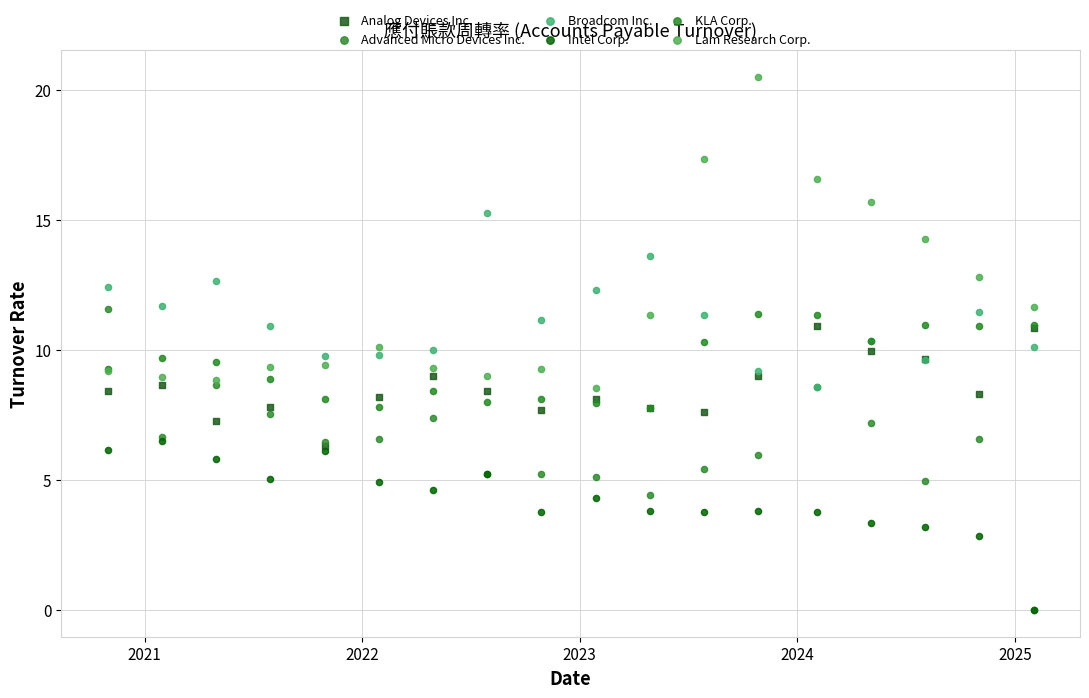

What are all the series names shown in the legend?

Analog Devices Inc., Advanced Micro Devices Inc., Broadcom Inc., Intel Corp., KLA Corp., Lam Research Corp.